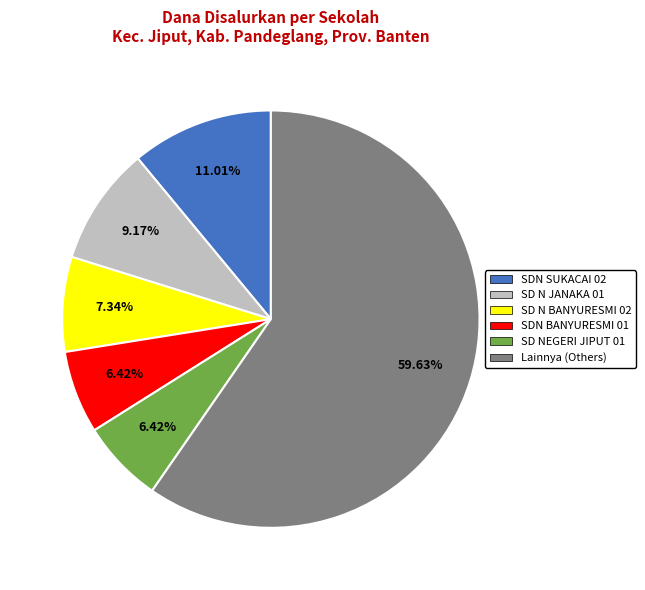

Which slice represents more than half of the pie?

Lainnya (Others)